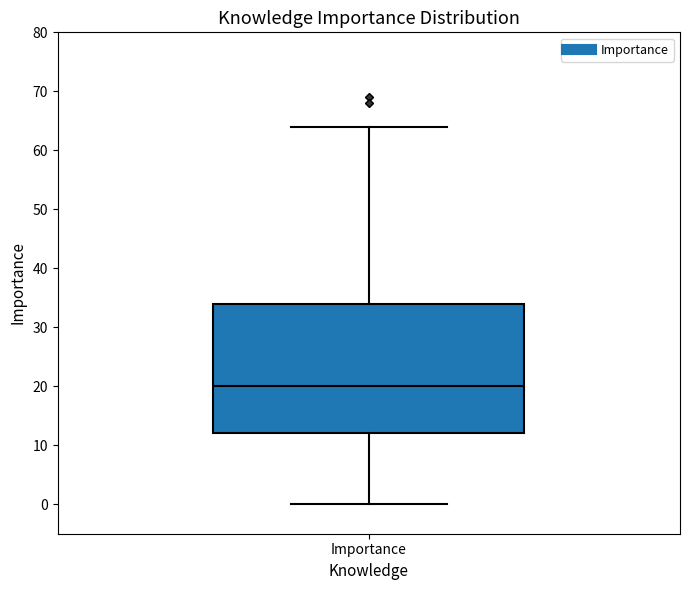

Transcribe this box plot: give where the median line is, the range the box spans, and where the two whiskers end, as read against the y-axis. The values are not printed on the chart, so give them approximately, as read against the axis.

median 20, box 12 to 34, whiskers 0 to 64